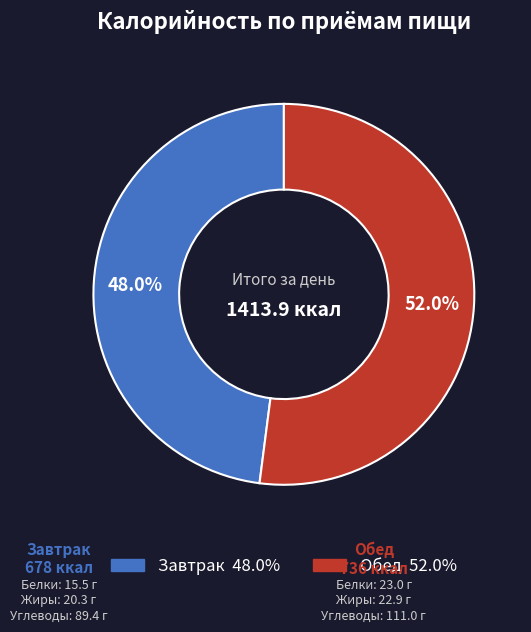

How many segments does this pie chart have?

2